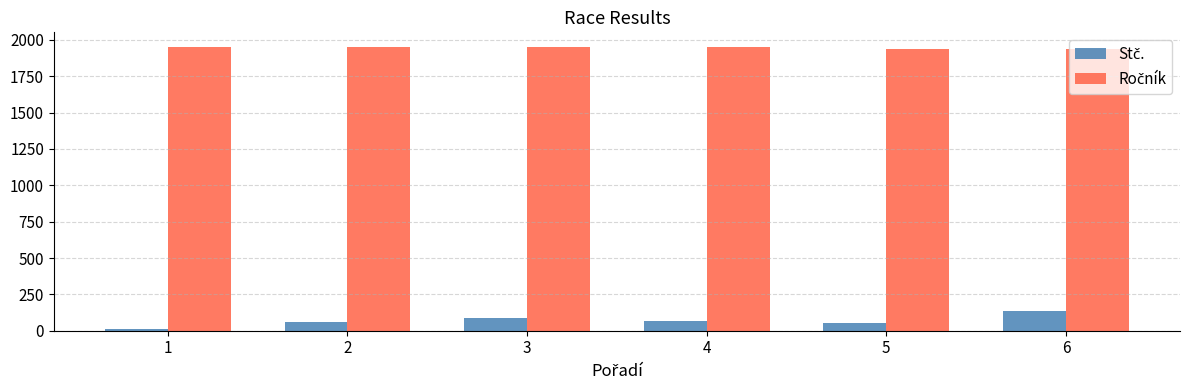

What is the greatest value displayed?

1954